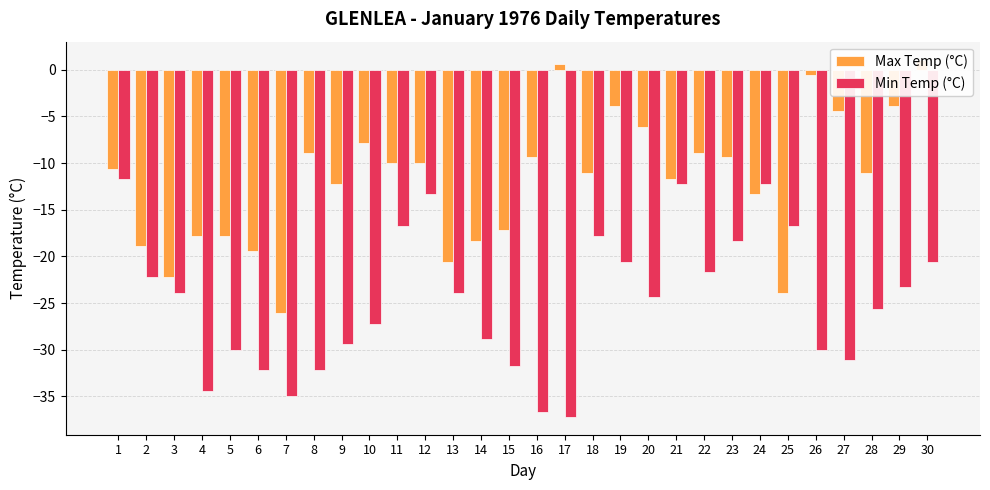

What are all the series names shown in the legend?

Max Temp (°C), Min Temp (°C)